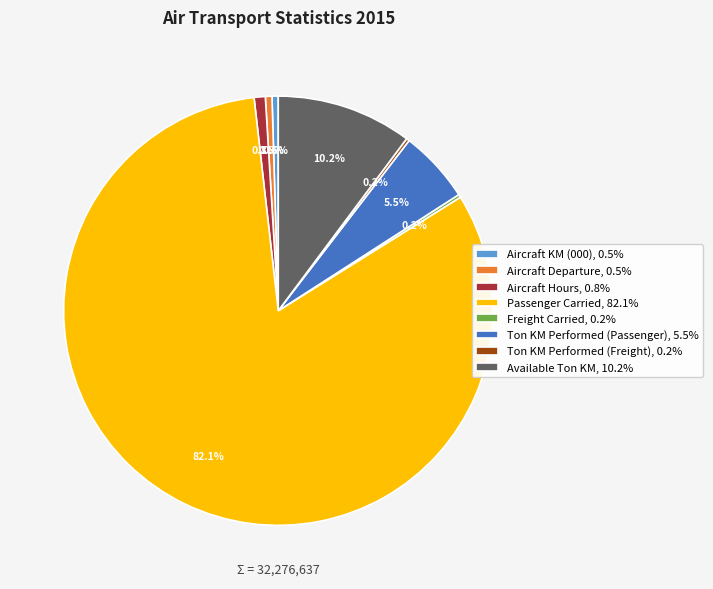

To the nearest percent, what percentage of the pie is Passenger Carried?

82%